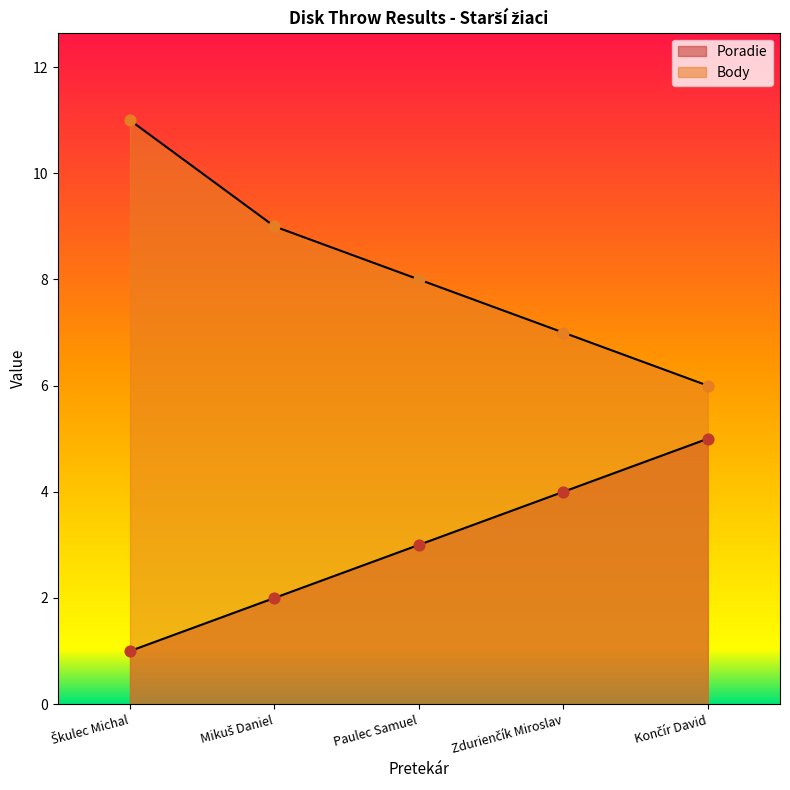

What are all the series names shown in the legend?

Poradie, Body